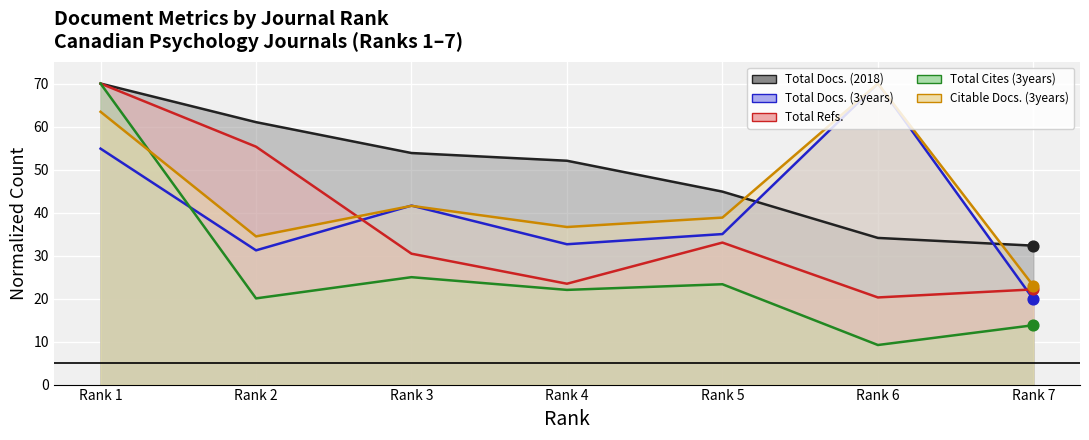

Is the value of Total Refs. at Rank 2 greater than the value of Total Docs. (3years) at Rank 3?

Yes